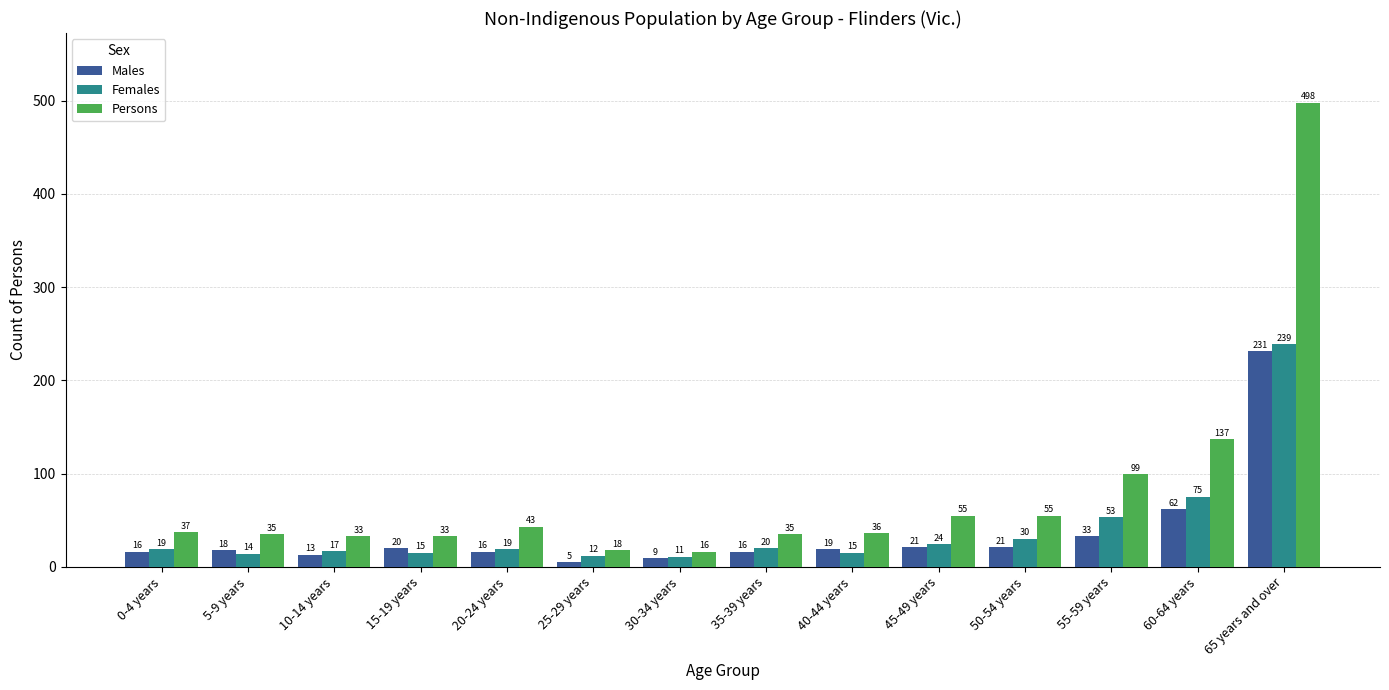

What value does the Females series have at 25-29 years?

12